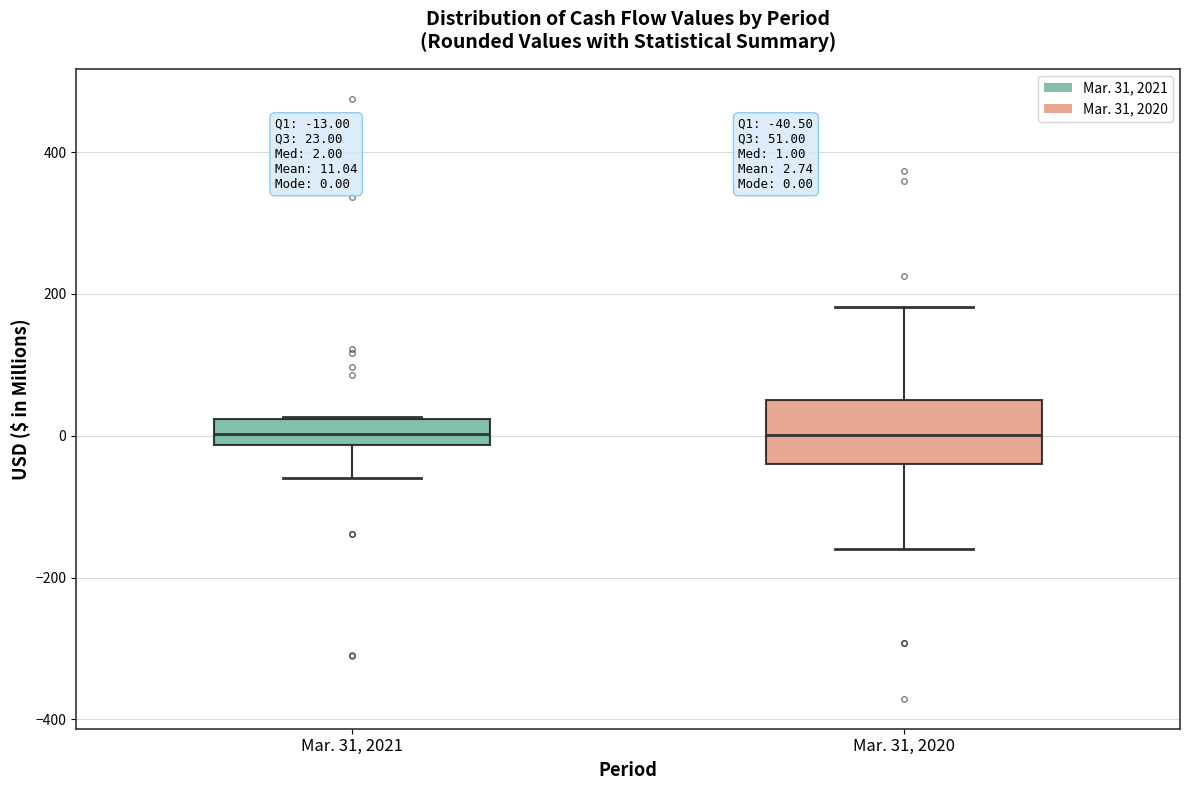

Comparing the boxes themselves (not the whiskers), which one is the tallest?

Mar. 31, 2020